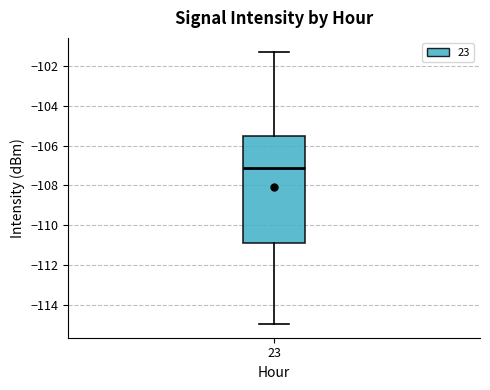

Read this box plot against the y-axis: the position of the median line, the range covered by the box, and the ends of both whiskers. The values are not printed on the chart, so give them approximately, as read against the axis.

median -107.2, box -111.0 to -105.6, whiskers -115.0 to -101.2